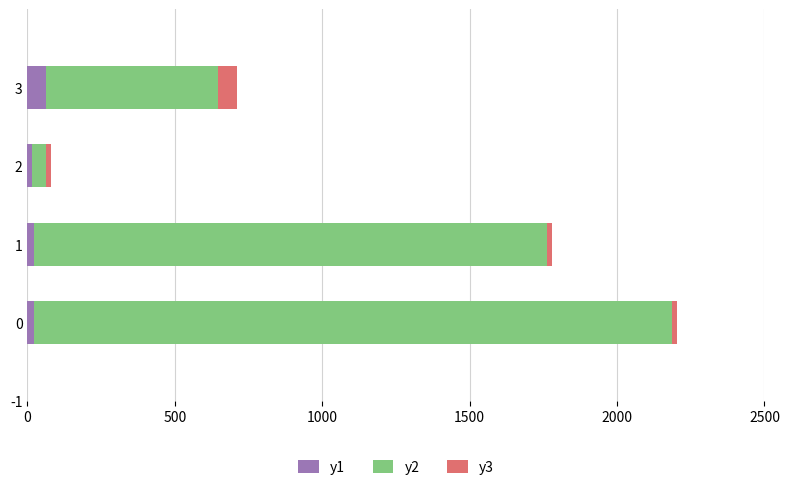

Count the number of categories in the chart.

4